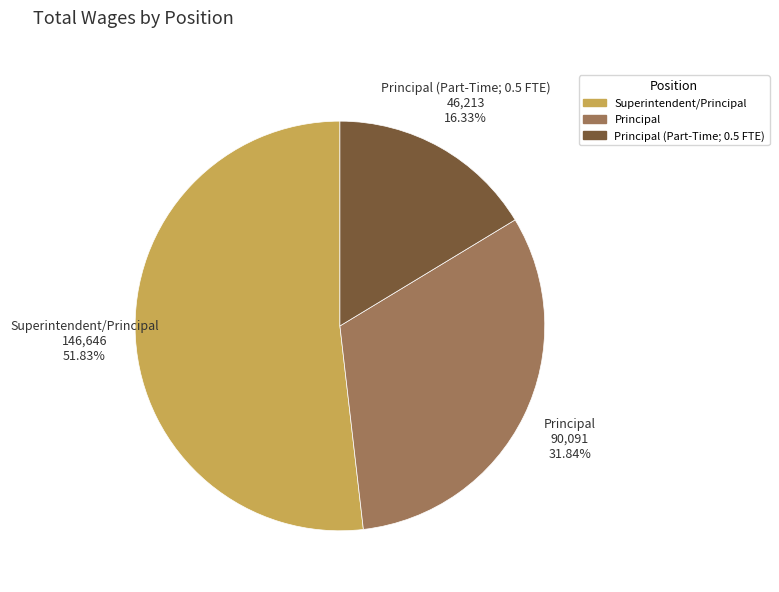

How many segments does this pie chart have?

3